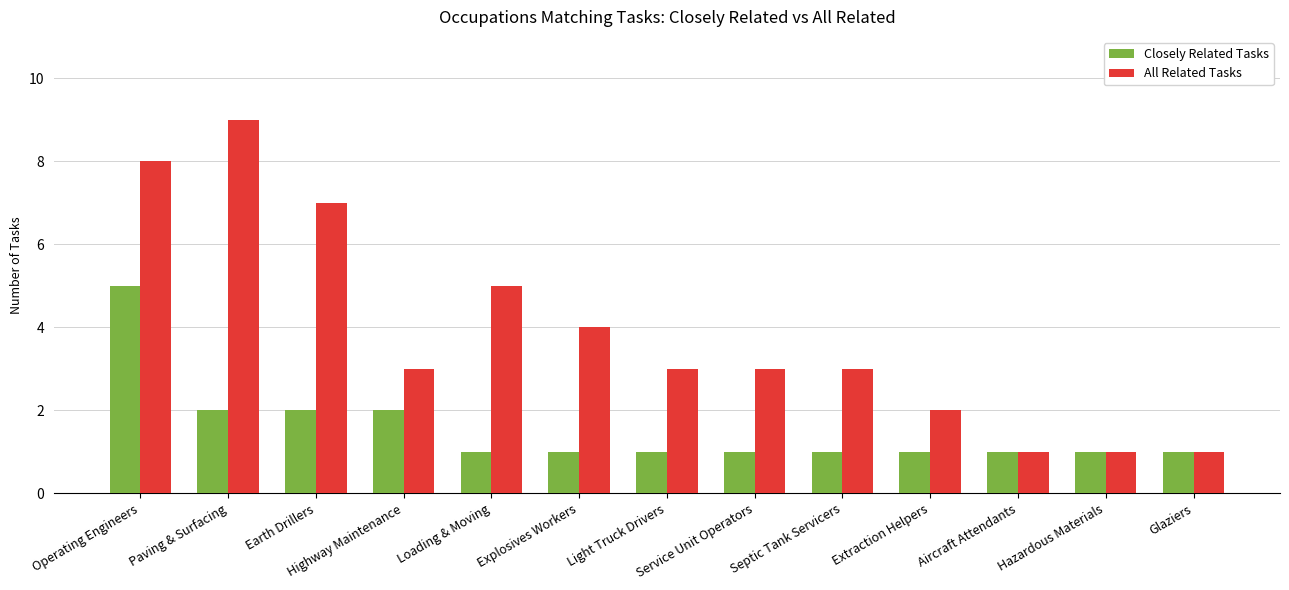

What is the difference between the All Related Tasks values at Explosives Workers and Operating Engineers?

4